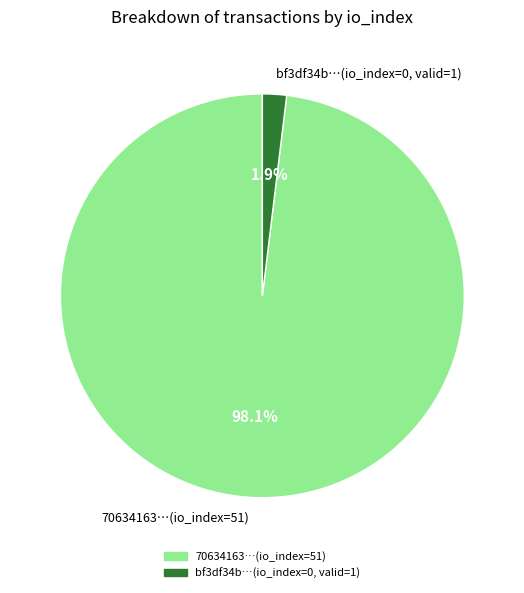

How many segments does this pie chart have?

2